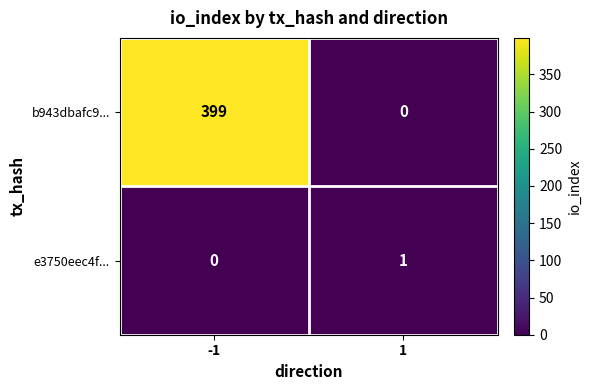

List the series in order of their peak value, lowest first.

e3750eec4f..., b943dbafc9...